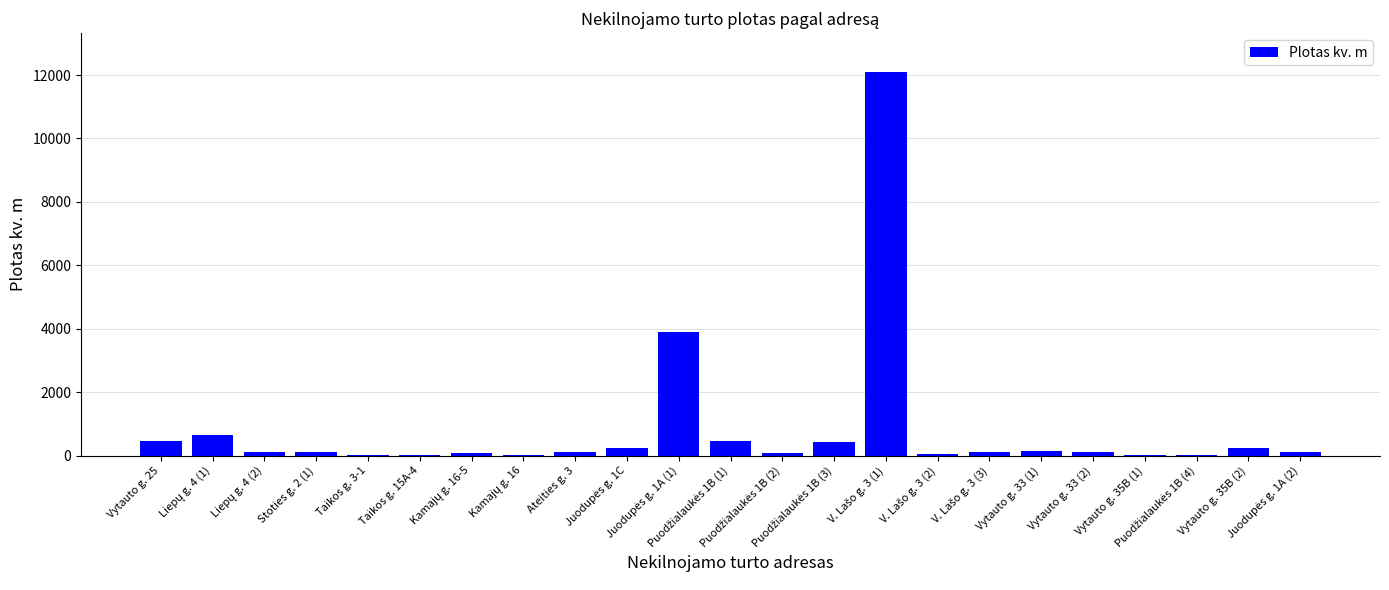

What is the maximum value shown in the chart?

12111.2